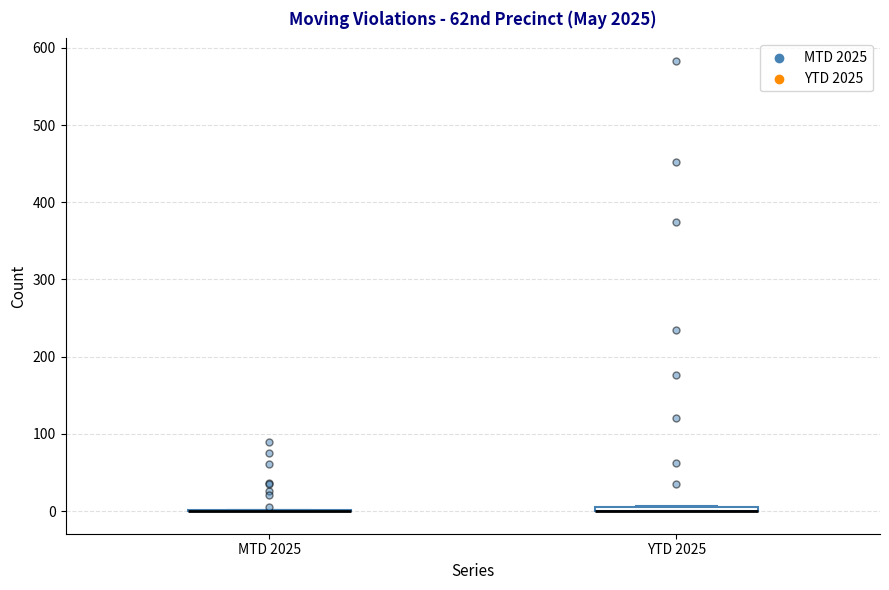

Where is the upper edge of the box for YTD 2025 on the y-axis? The values are not printed on the chart, so give them approximately, as read against the axis.

10